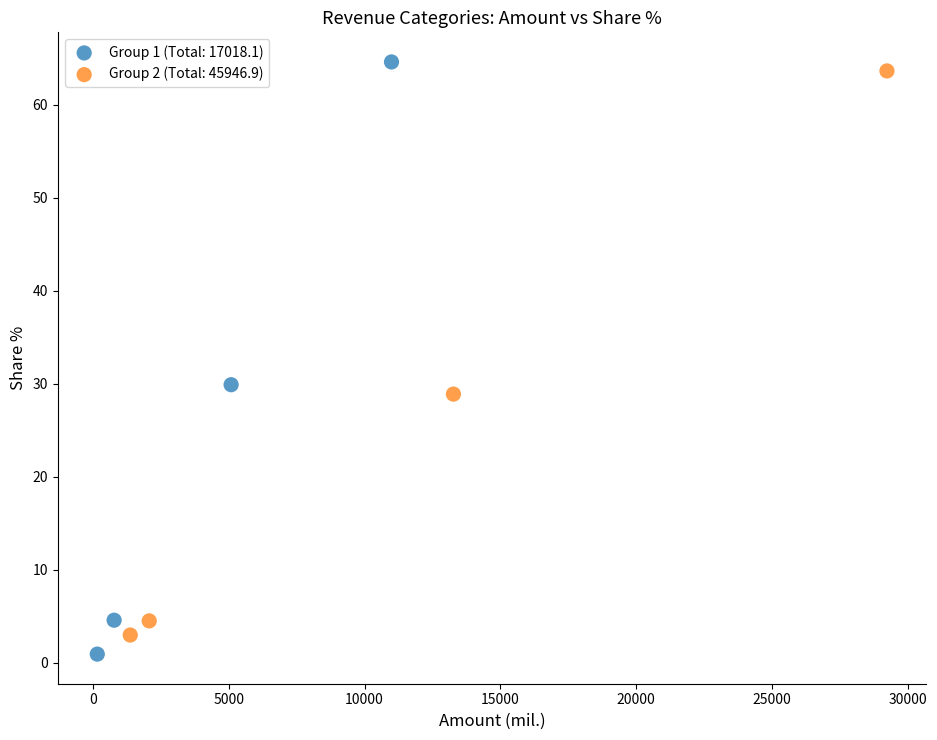

What are all the series names shown in the legend?

Group 1 (Total: 17018.1), Group 2 (Total: 45946.9)